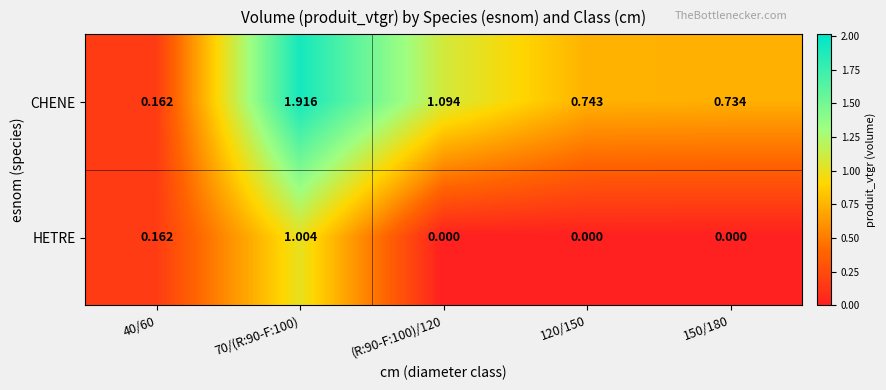

Which series changed the most between 40/60 and 120/150?

CHENE